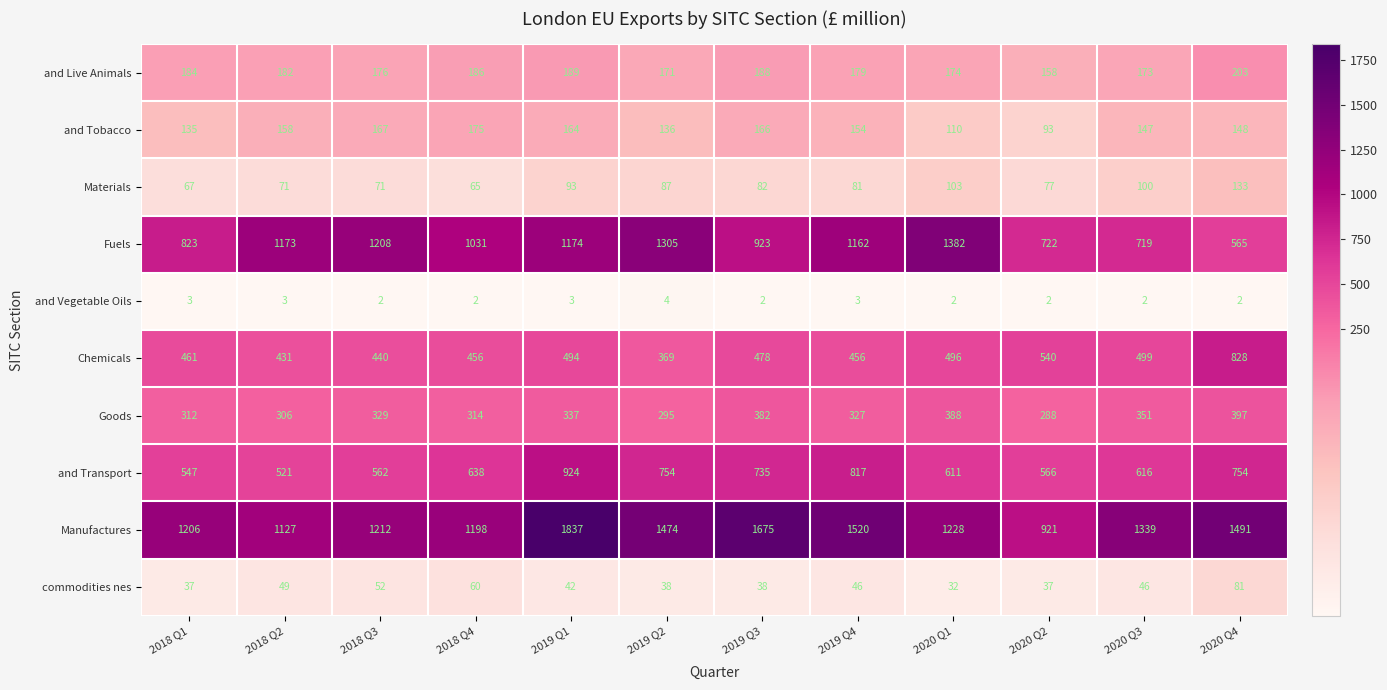

What is the difference between the maximum and minimum values in the and Live Animals series?

45